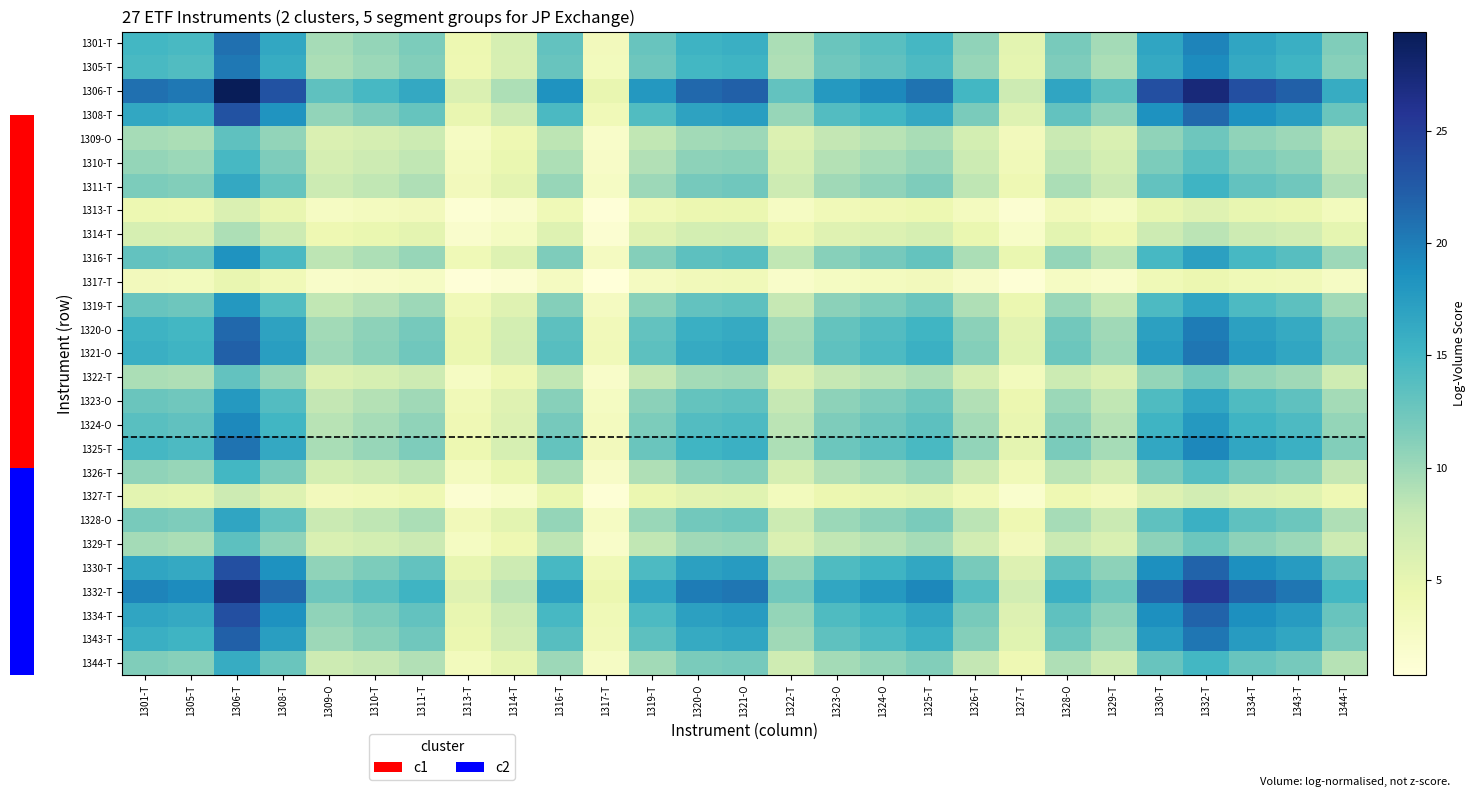

What is the difference between the highest and lowest values at 1313-T?

5.1